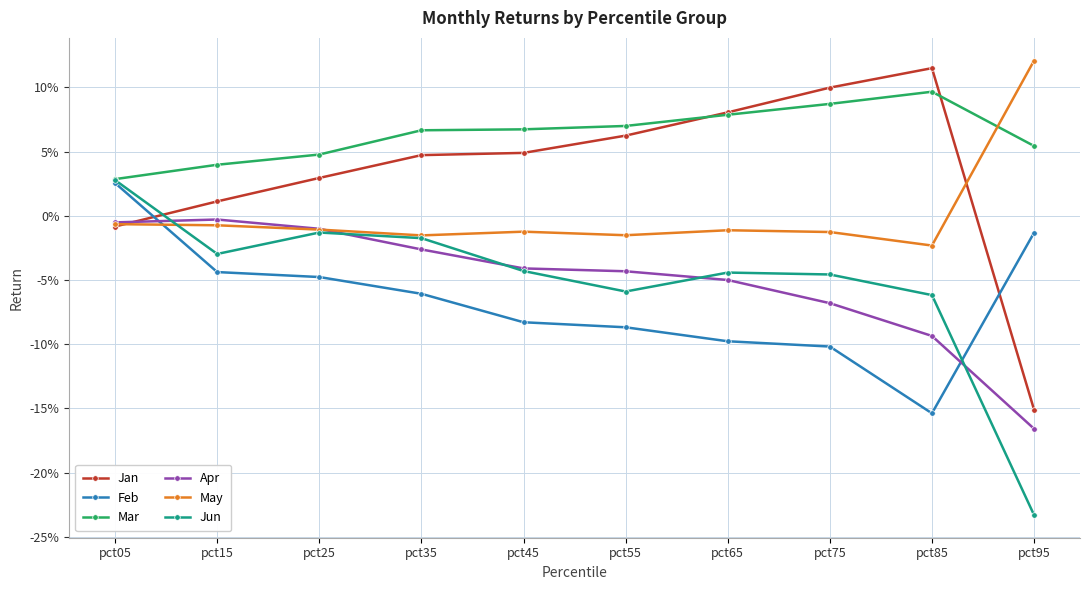

Does the chart have visible grid lines?

Yes